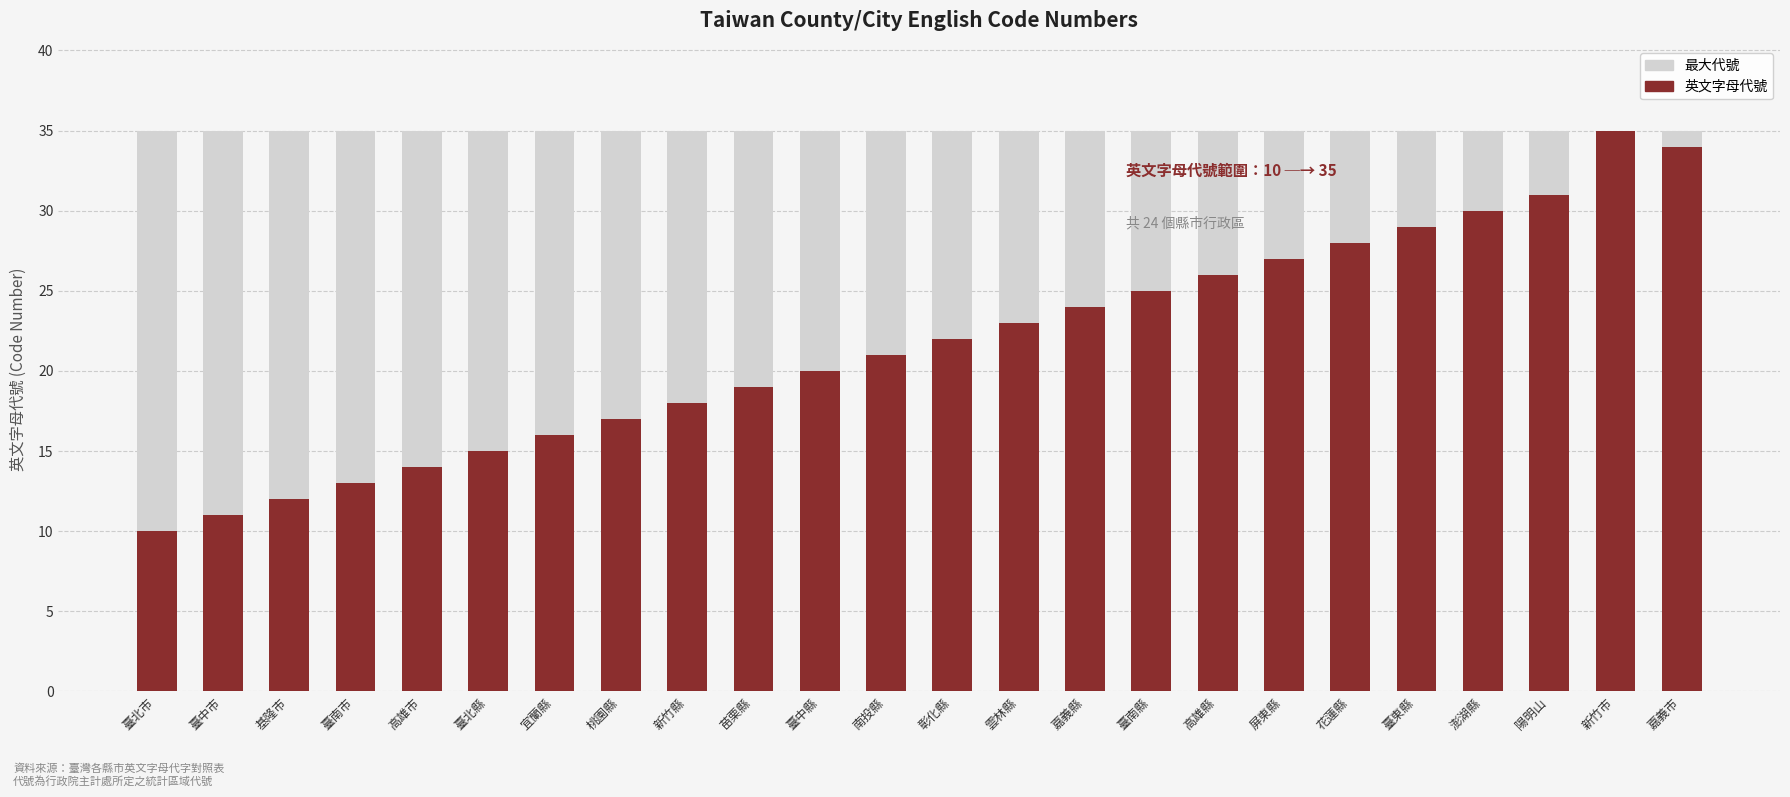

Which series has the largest total across all categories?

最大代號